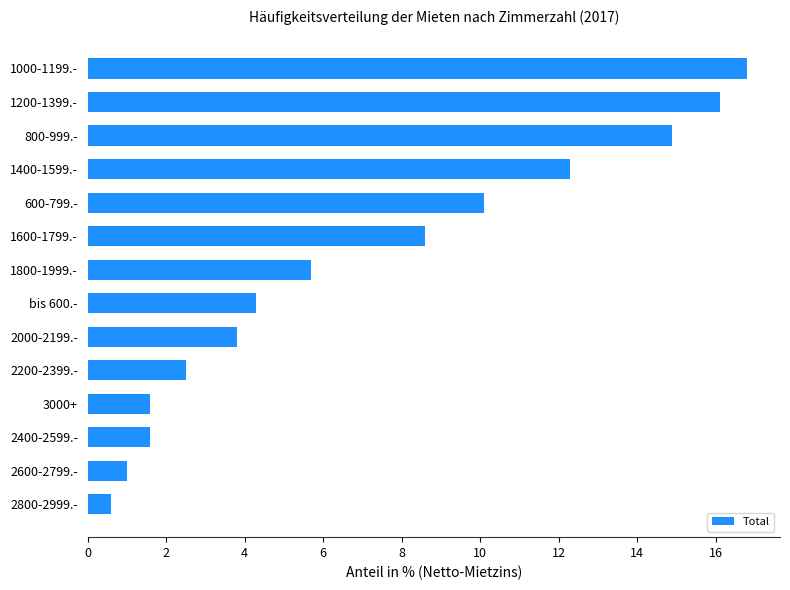

The chart shows a value of 9.8 at 1800-1999.-. True or false?

False